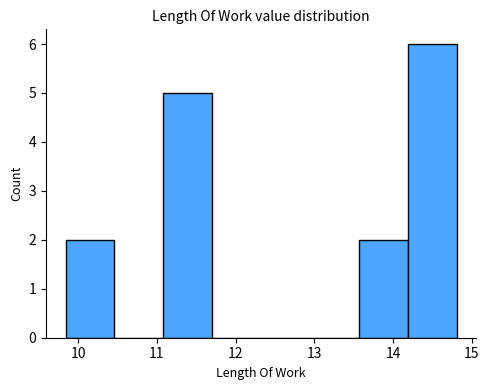

How tall is the bar that spans 11.1 to 11.7 on the x-axis? Neither the bar edges nor the heights are printed on the chart, so give them approximately, as read against the axes.

5